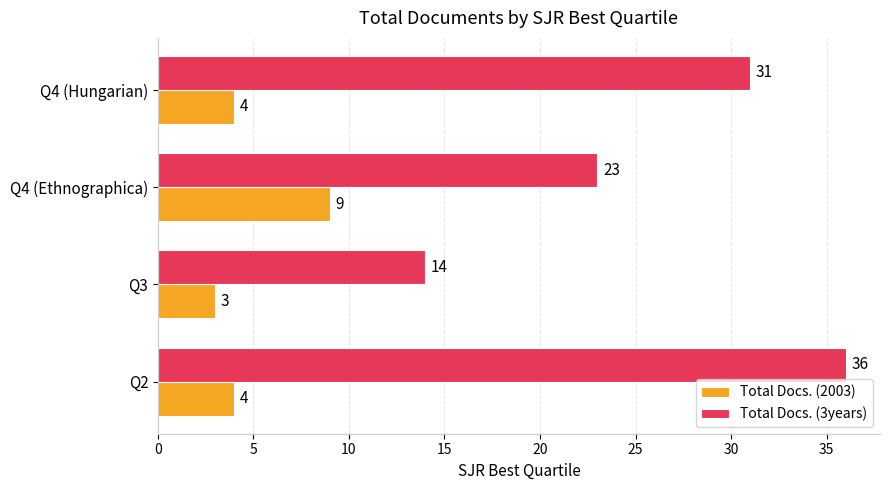

Rank the series by their maximum value, from highest to lowest.

Total Docs. (3years), Total Docs. (2003)